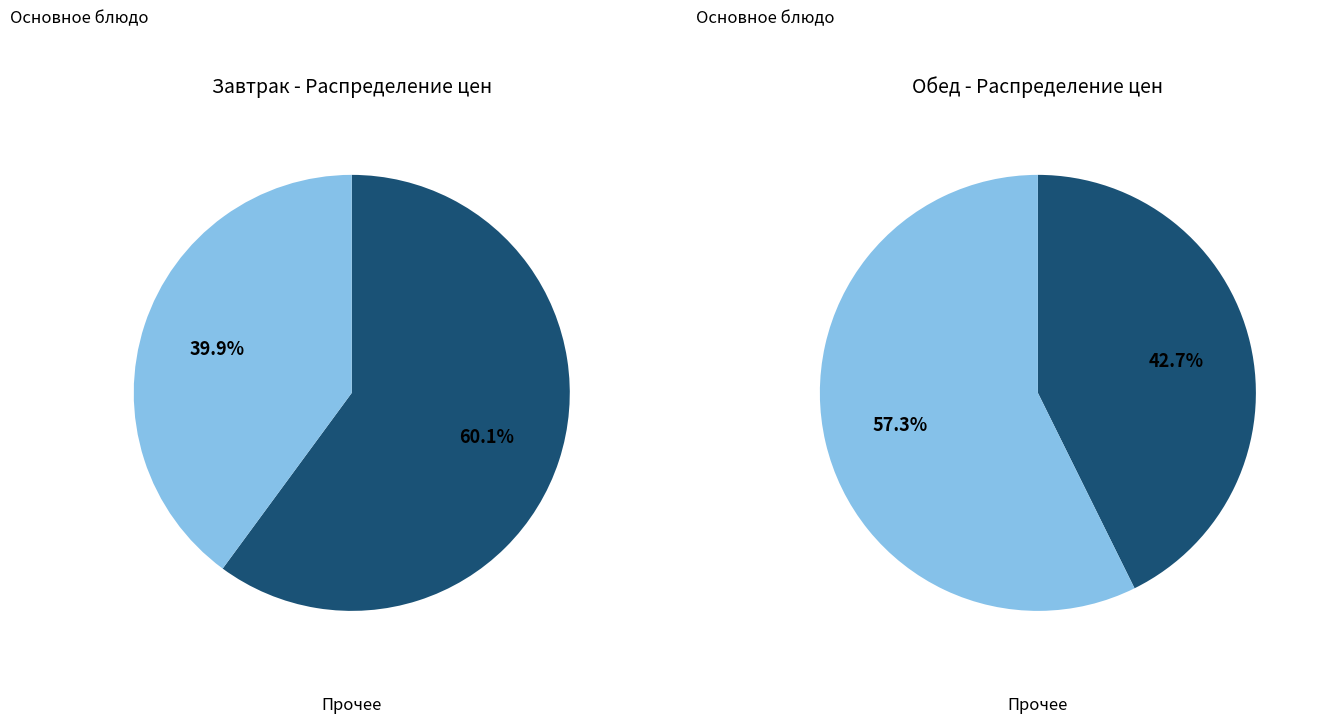

To the nearest percent, what portion does 1 represent?

60%